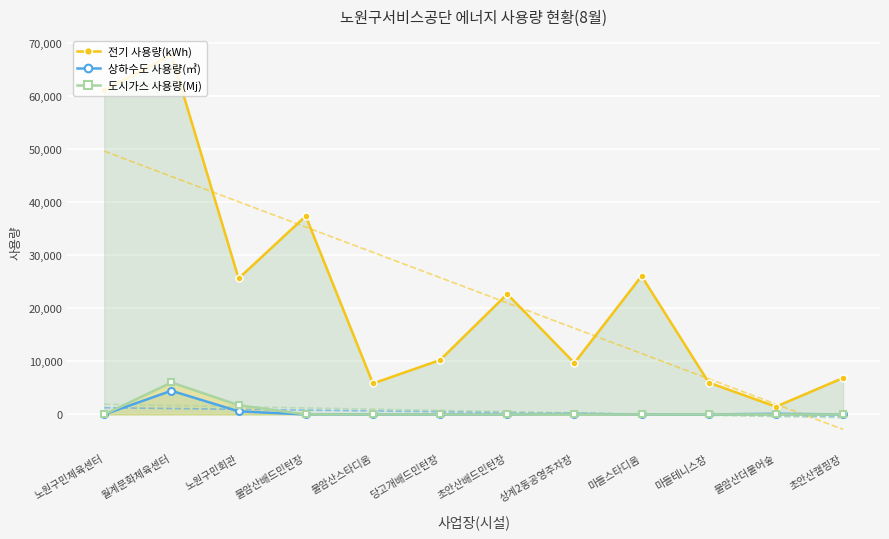

At how many categories does at least one series exceed 39110?

2